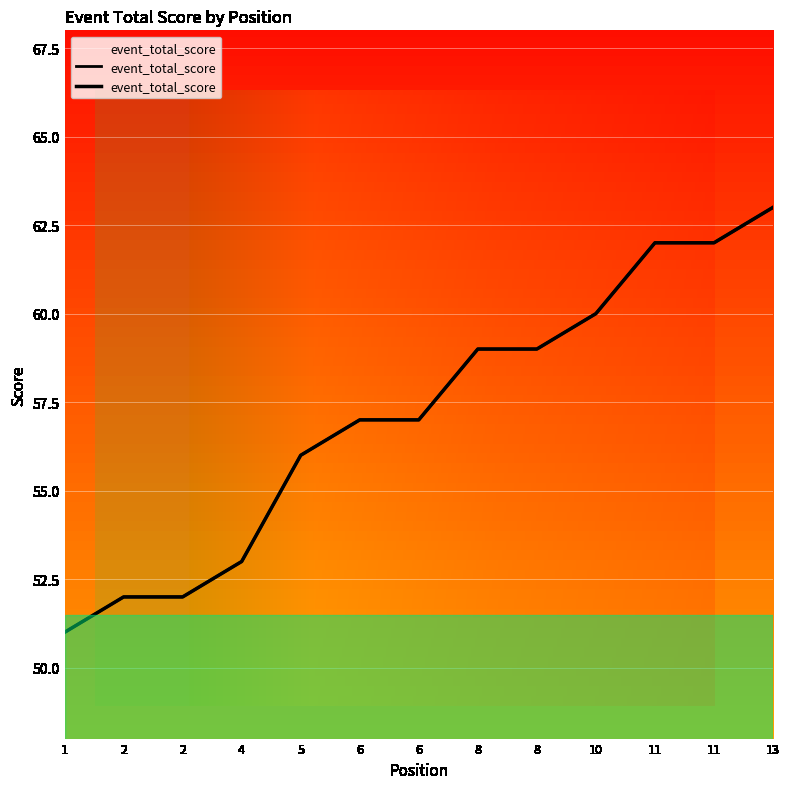

What is the smallest value displayed?

51